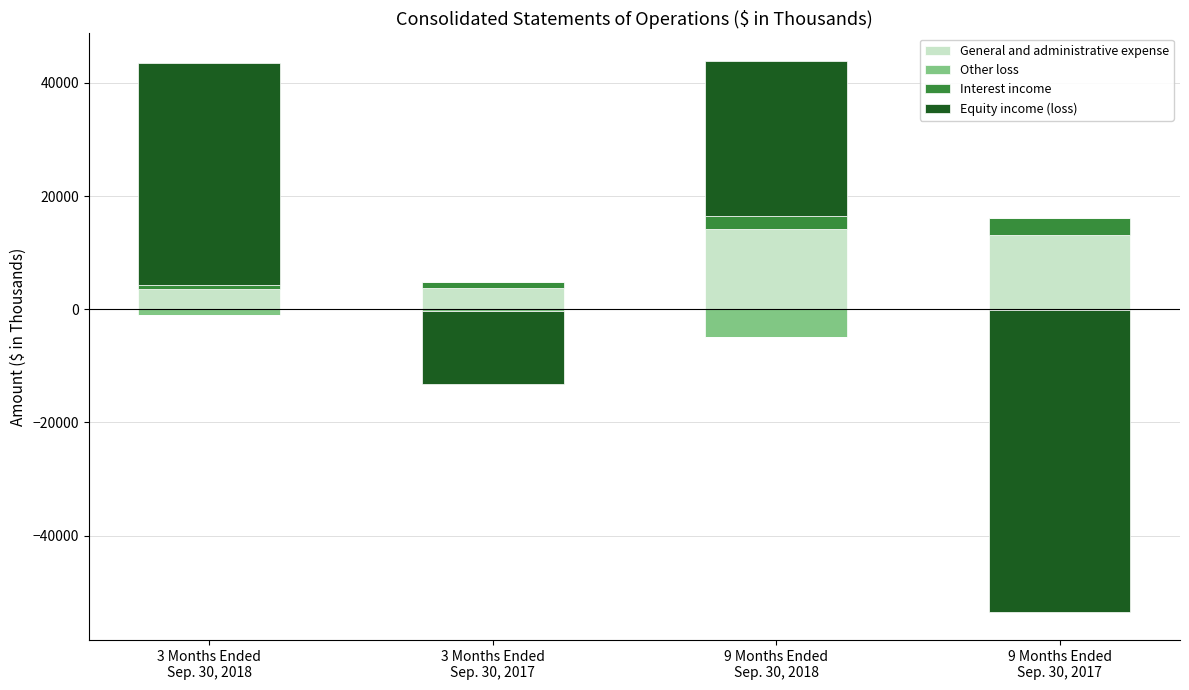

How many bars are there in total?

16